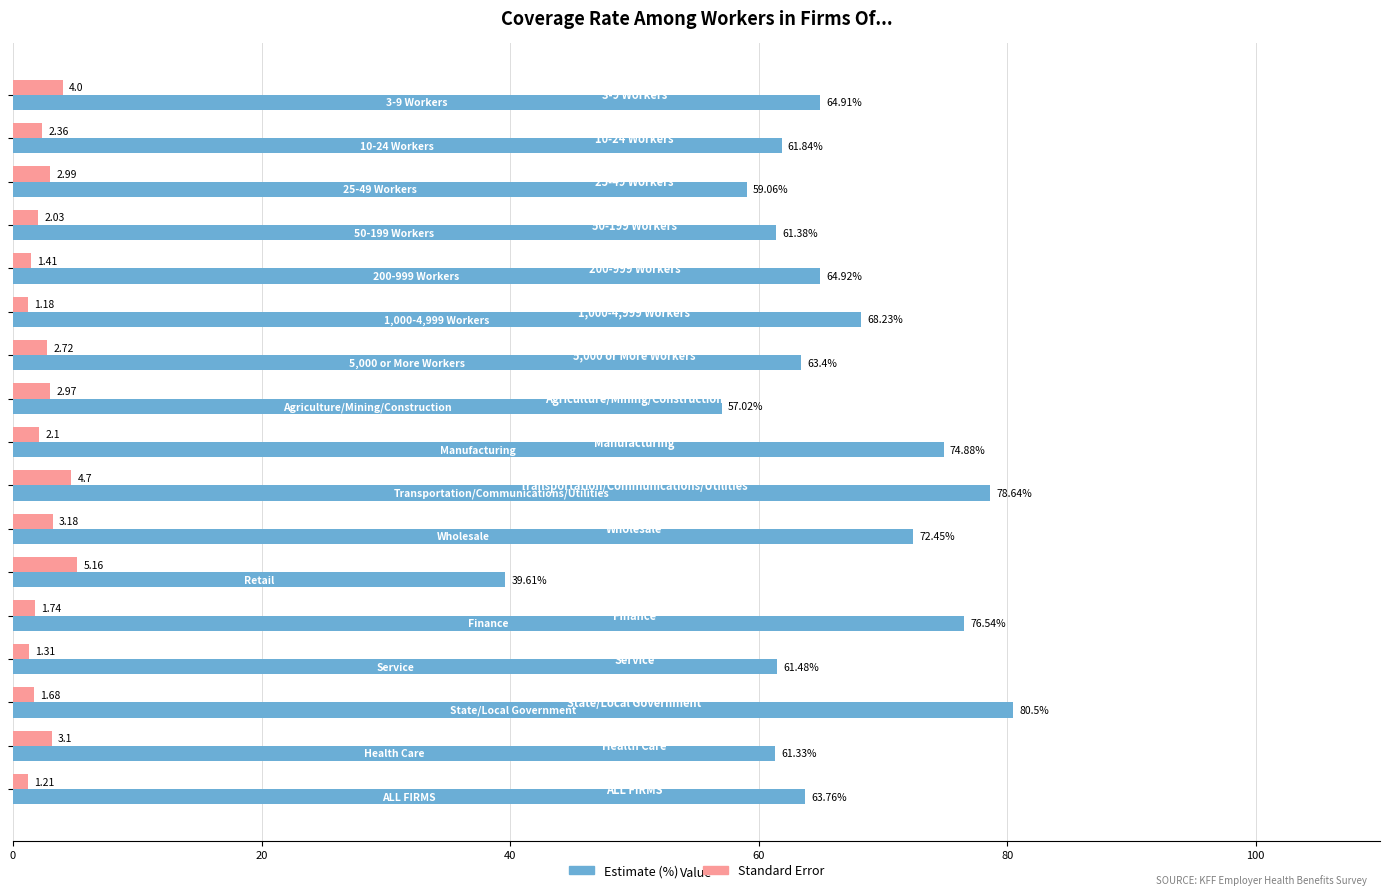

At how many categories does at least one series exceed 56?

16